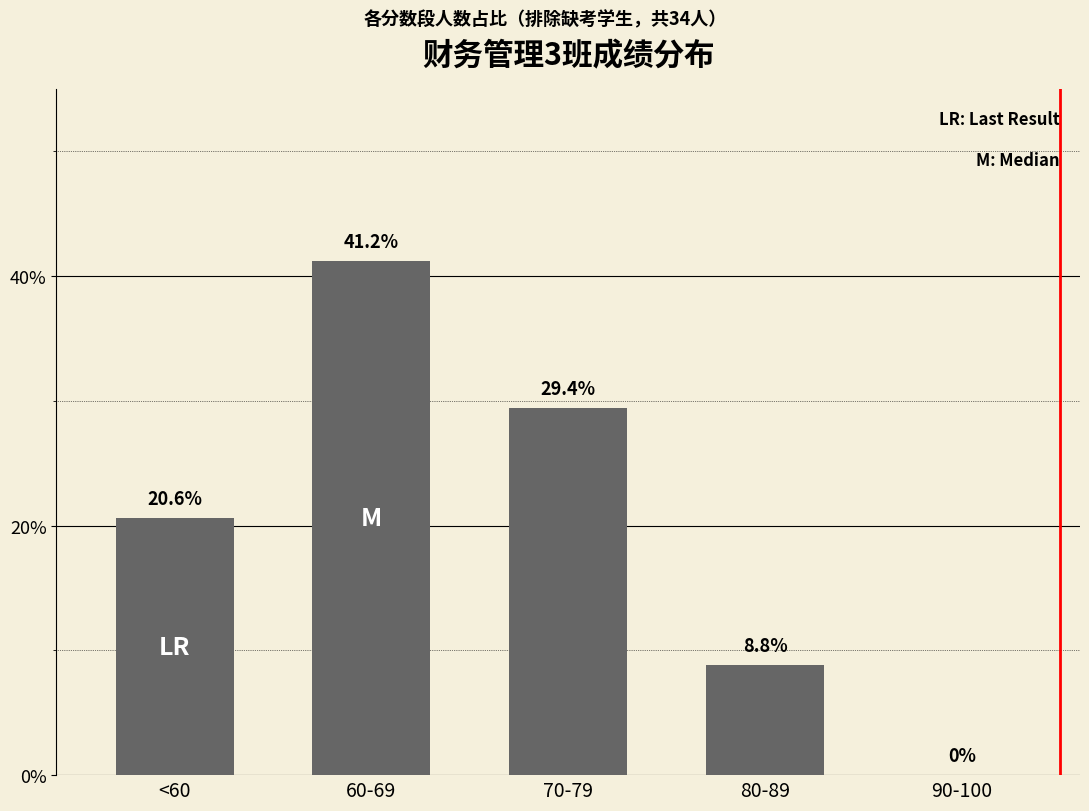

Which label corresponds to the largest value in the chart?

60-69